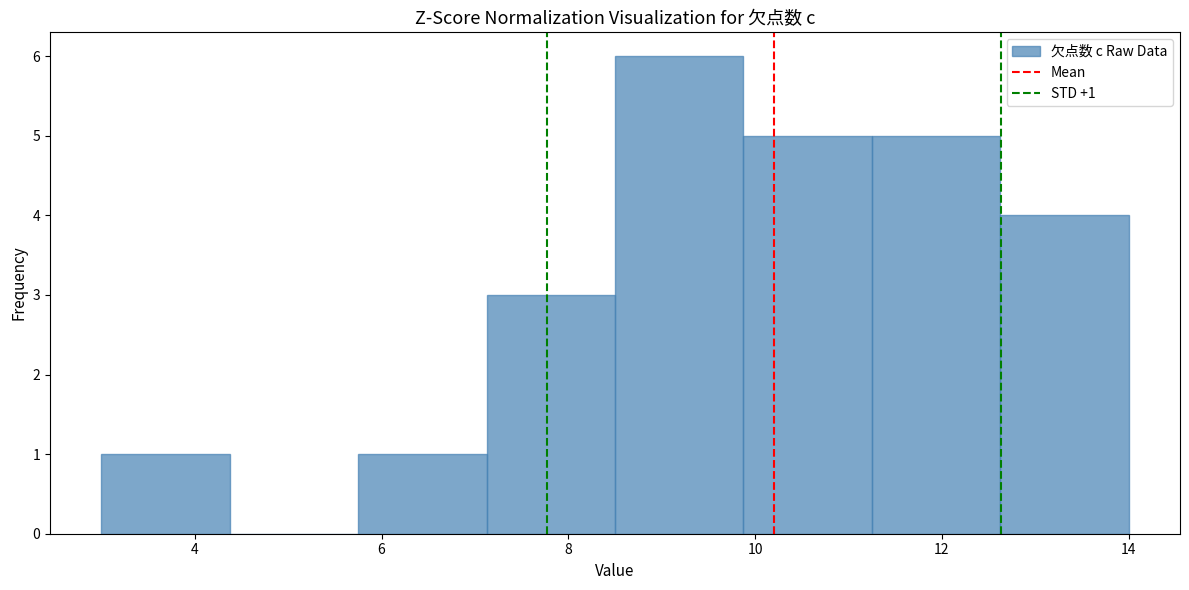

Over which range of the x-axis is the bar tallest?

8.6 to 9.8